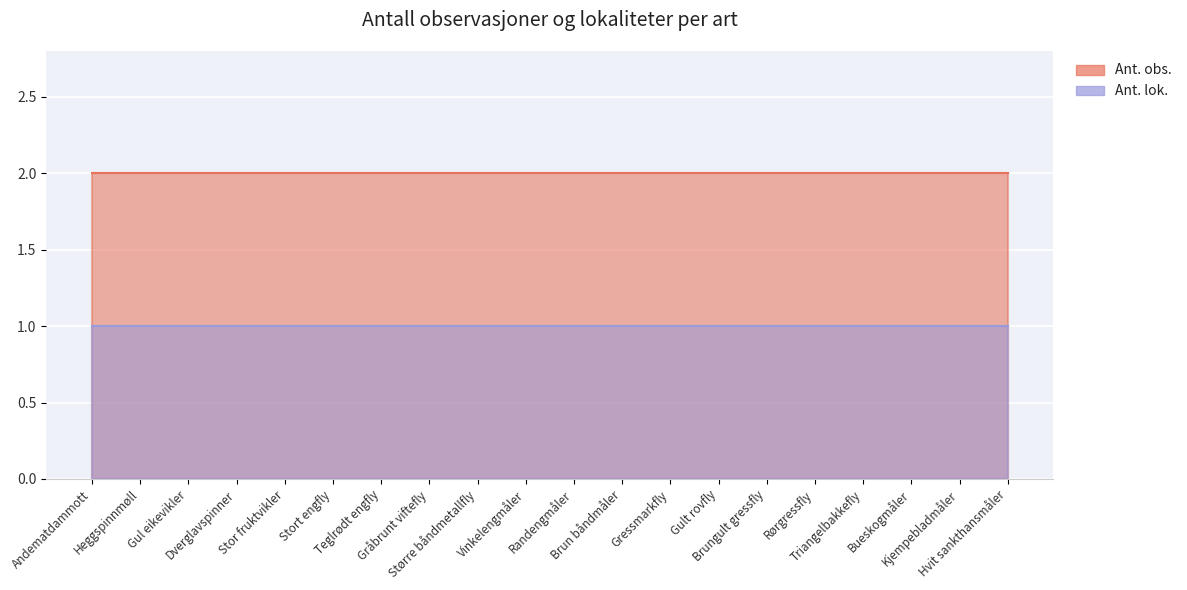

What position from the right is Større båndmetallfly?

12